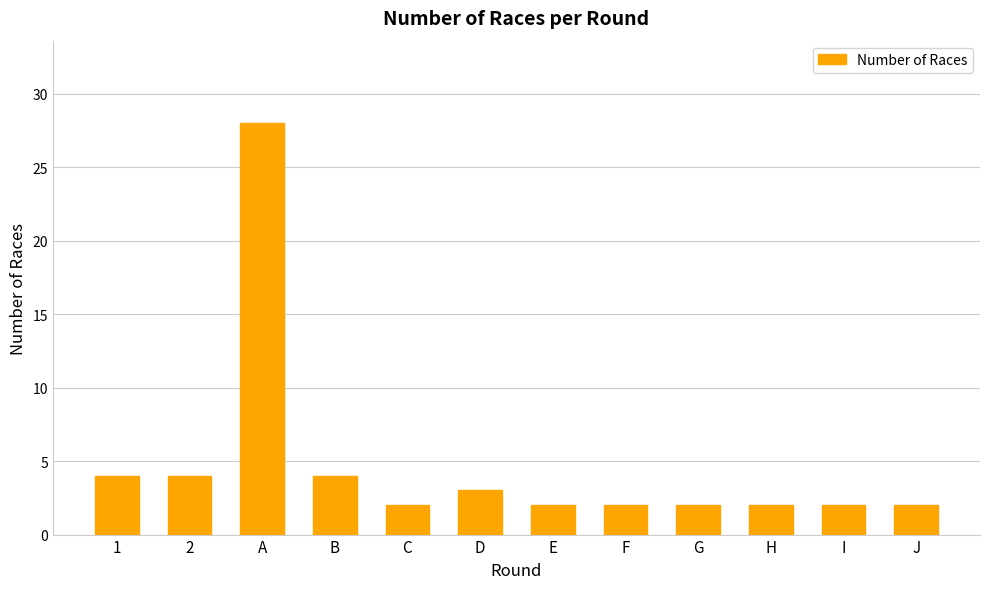

What is the label of the 5th bar from the left?

C